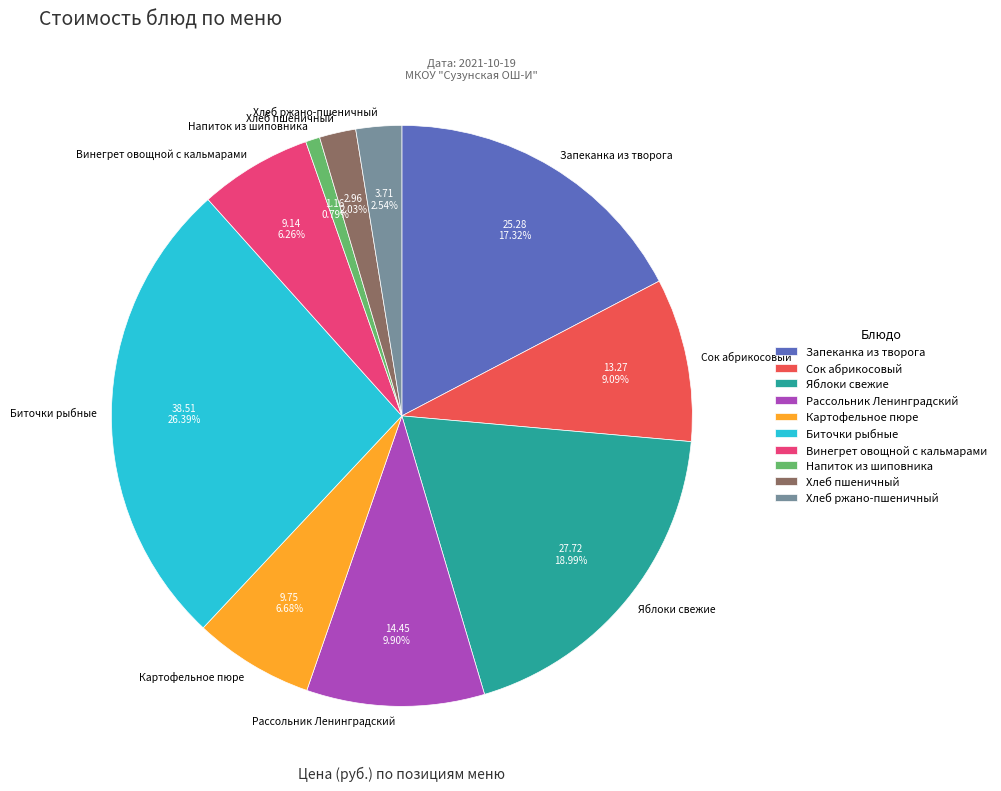

How many slices are in this pie chart?

10